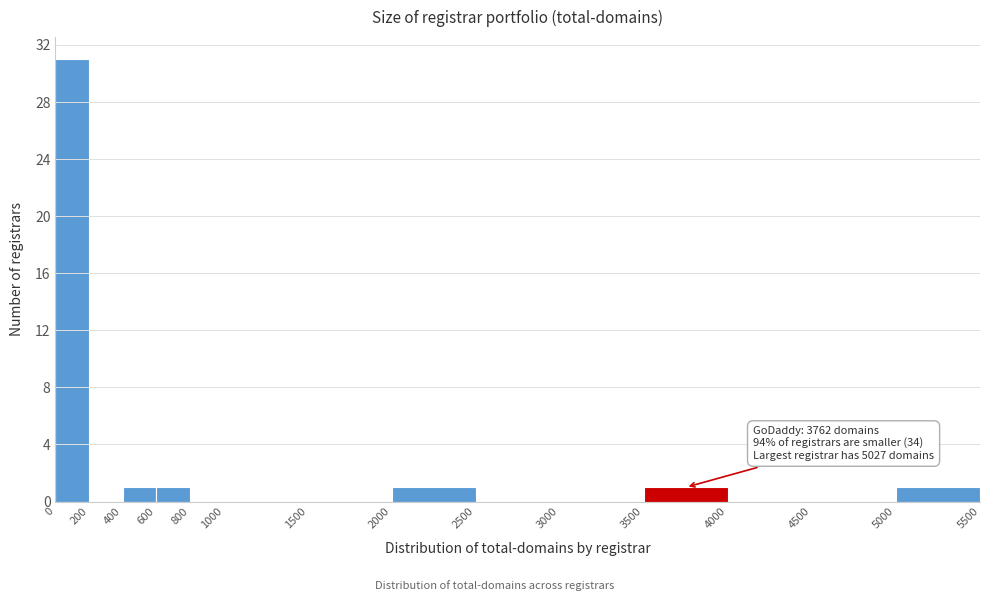

Which range on the x-axis has the tallest bar?

0 to 200